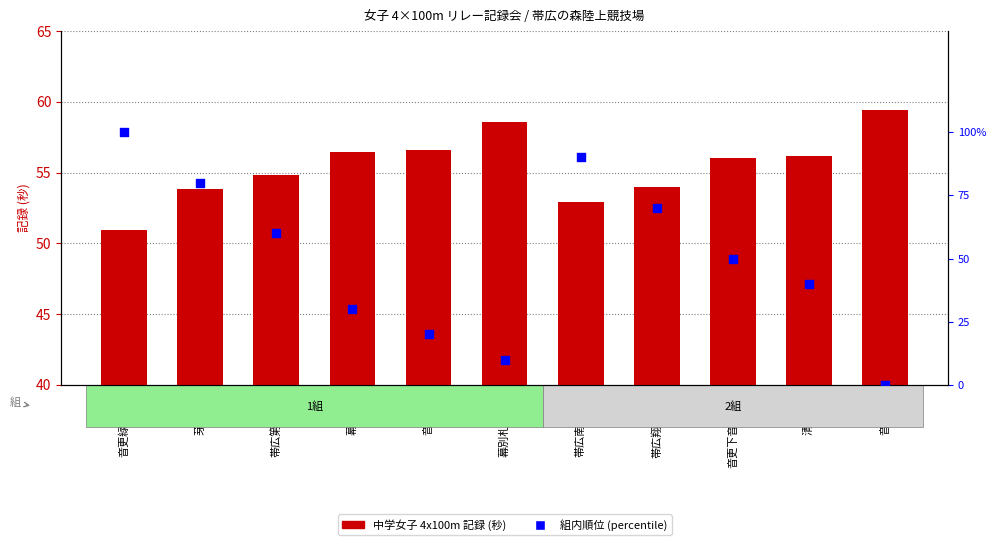

What are all the series names shown in the legend?

中学女子 4x100m, 組内順位 (percentile)